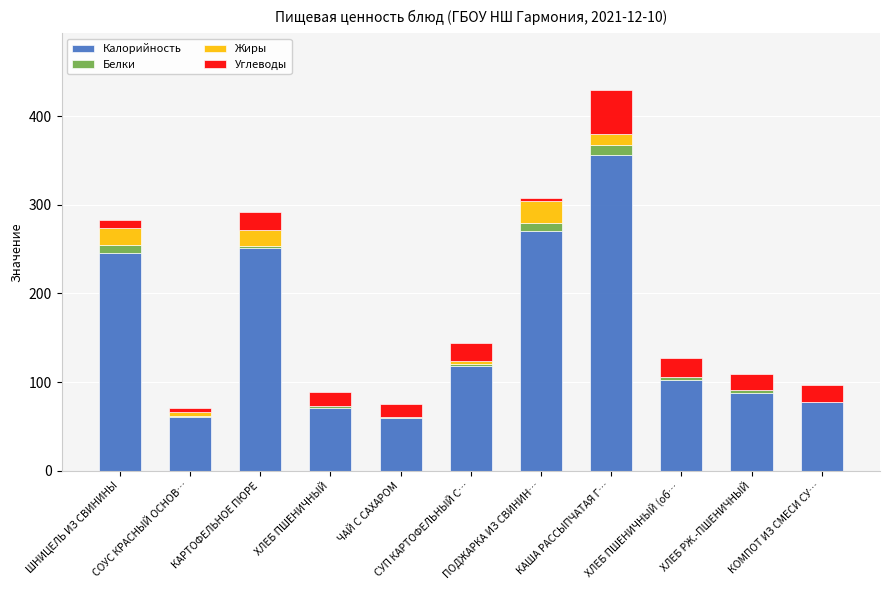

Count the number of data series in this chart.

4